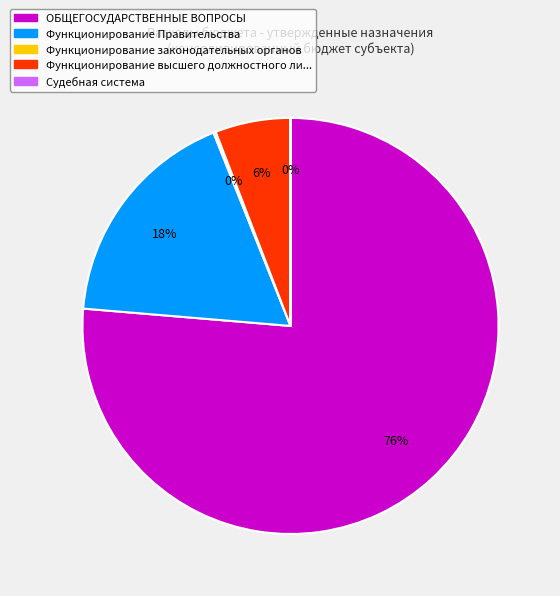

To the nearest percent, what is the average slice percentage?

20%